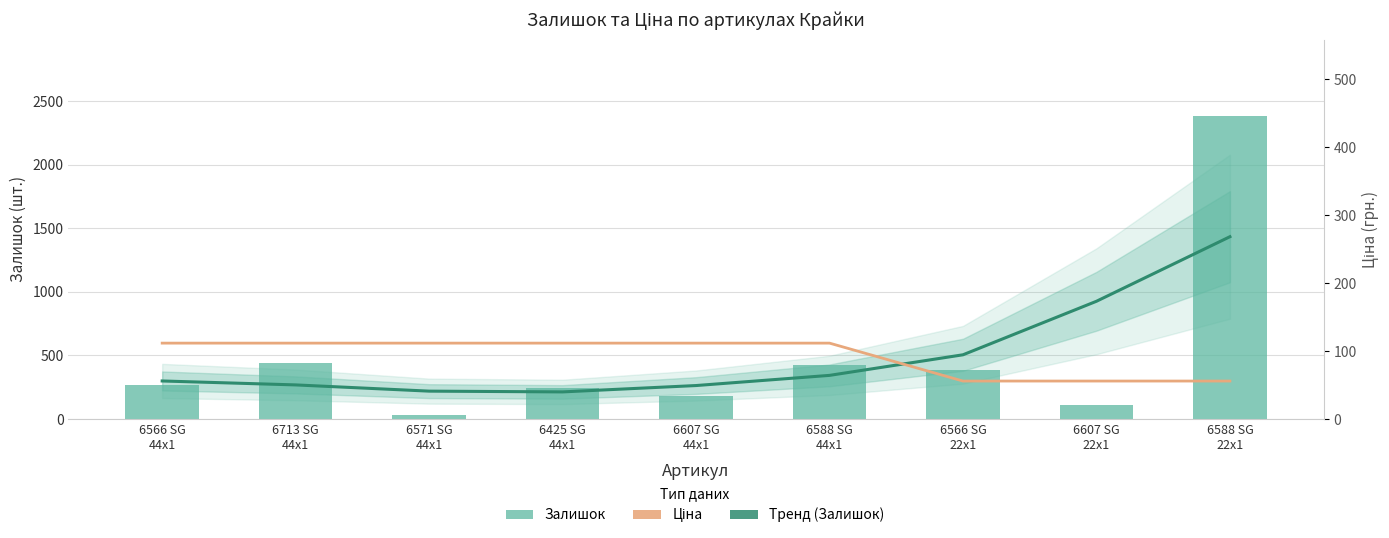

What is the approximate value of Залишок at 6607 SG
22x1?

111.0